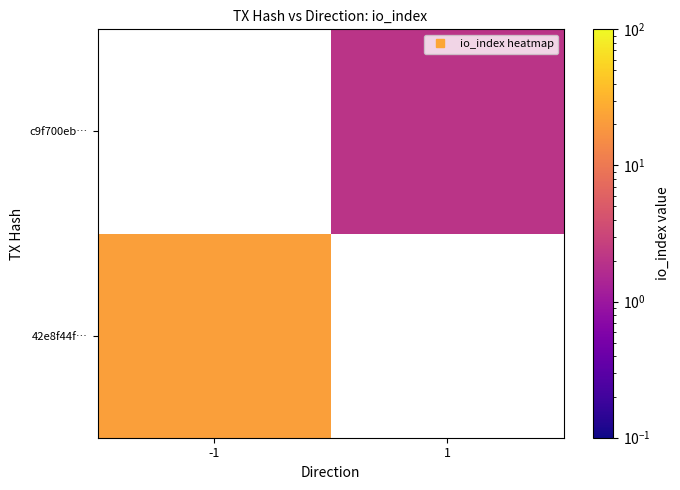

Rank the categories by 42e8f44f… value from highest to lowest.

-1, 1